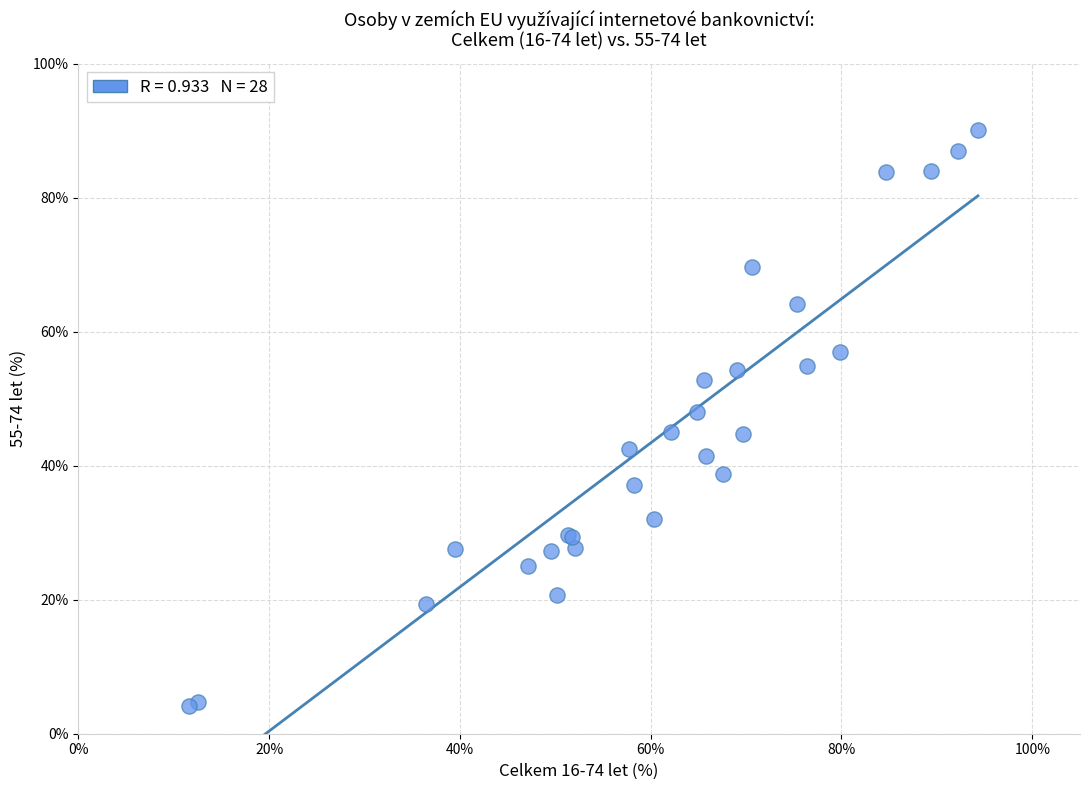

What Y value in the scatter plot is closest to 47?

48.0